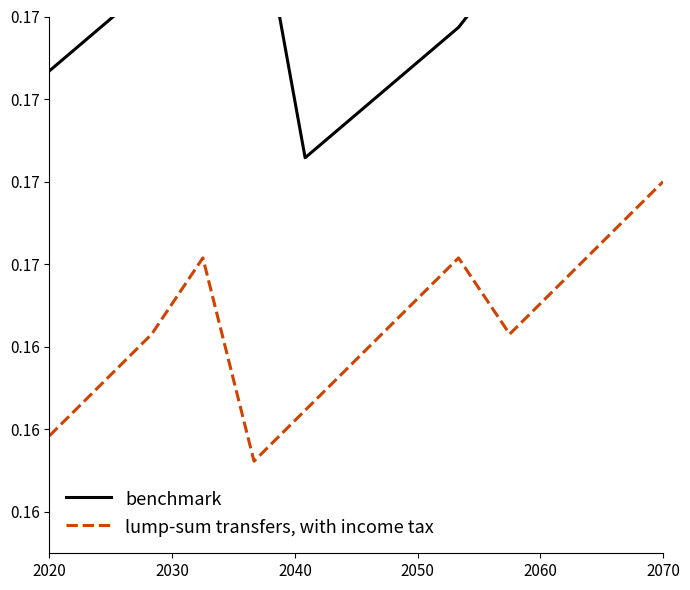

Which series has the largest range (max minus min)?

benchmark